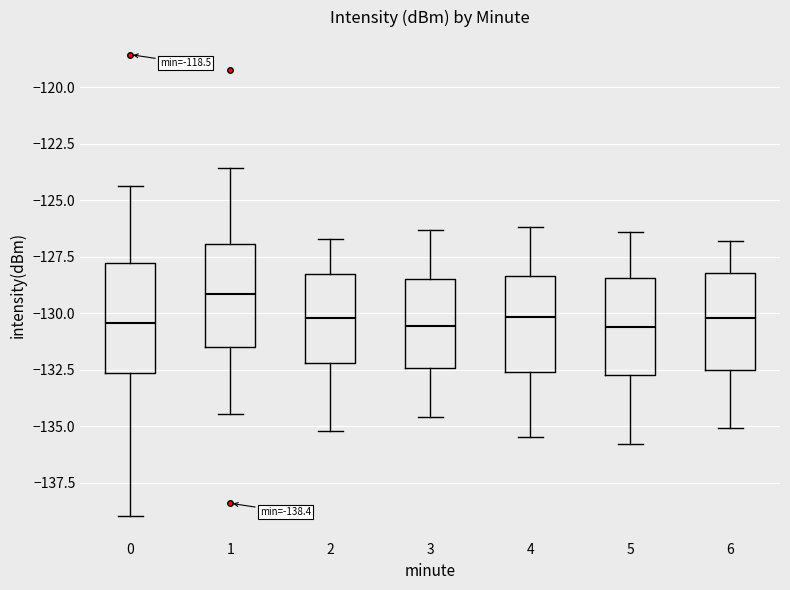

Which box's median line is the highest?

1